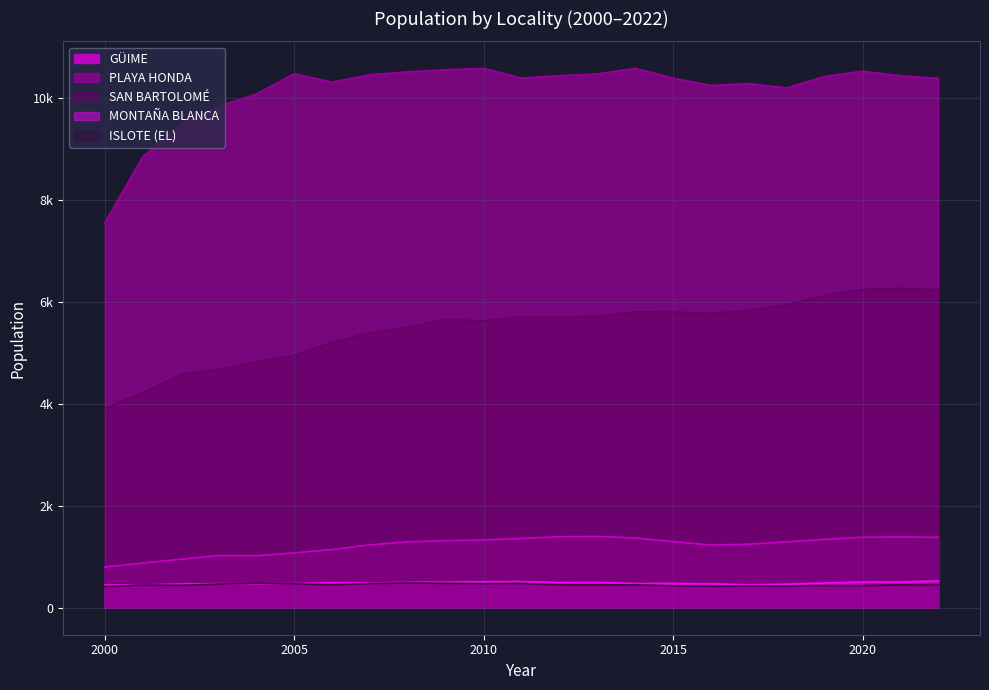

Which series has the largest total across all categories?

PLAYA HONDA